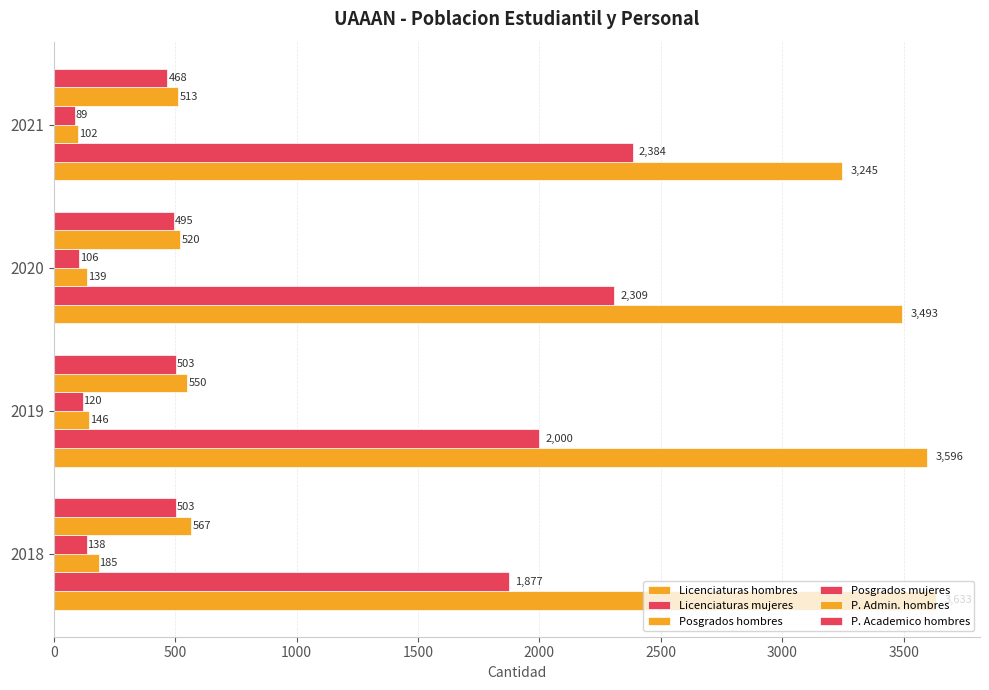

Count the number of data series in this chart.

6